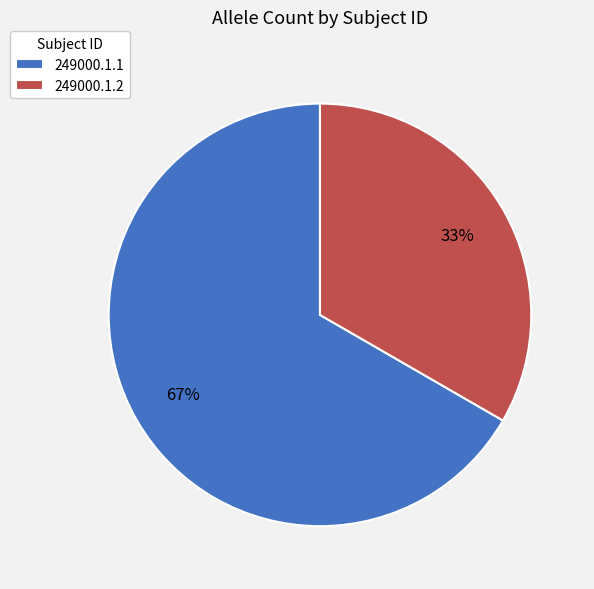

Is there any slice that represents more than half of the pie?

Yes